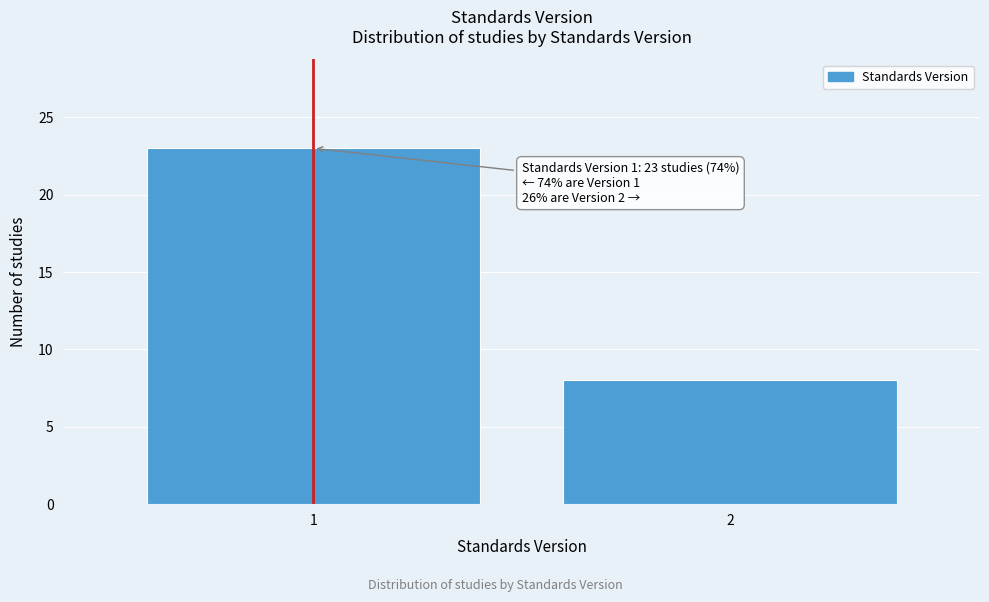

Reading left to right, what are all the values shown in this chart?

23	8